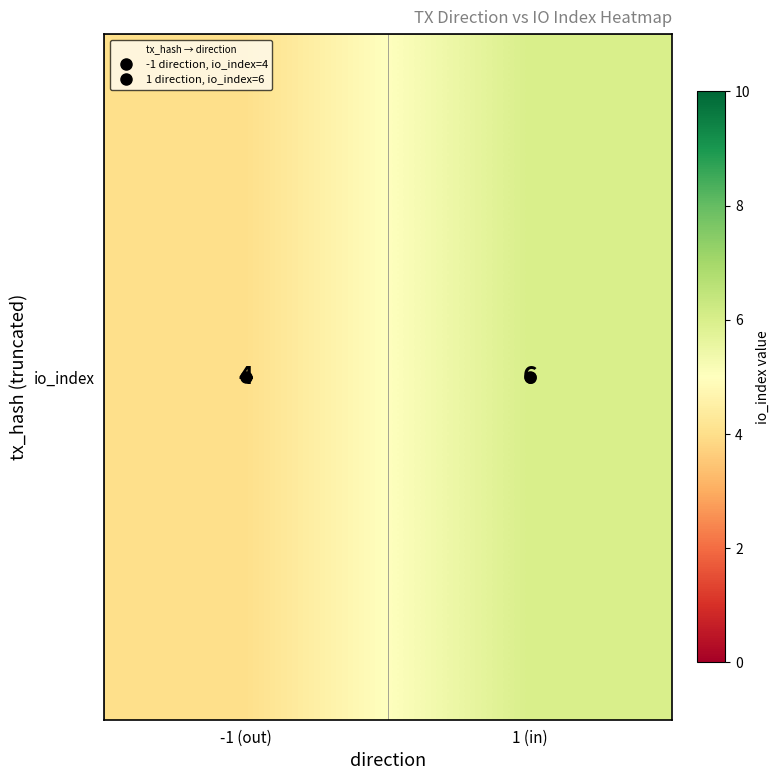

What is the sum of all values?

10